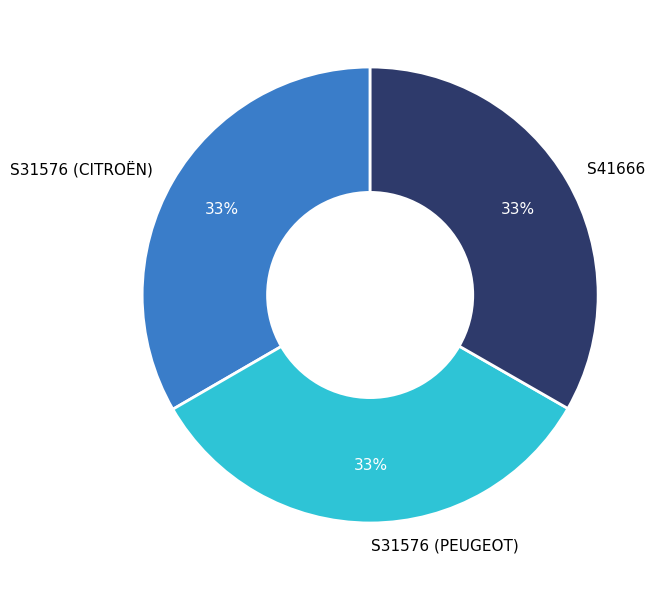

Count the number of slices in the pie.

3